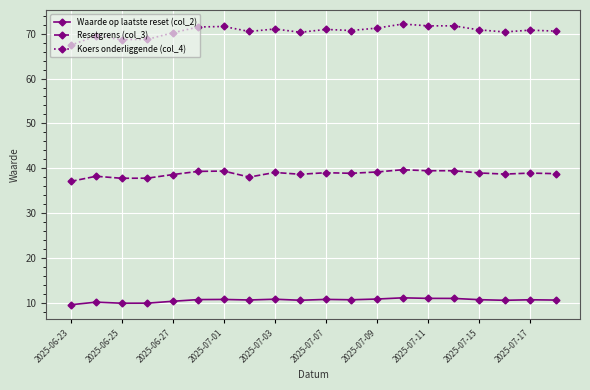

What is the maximum value shown in the chart?

72.1